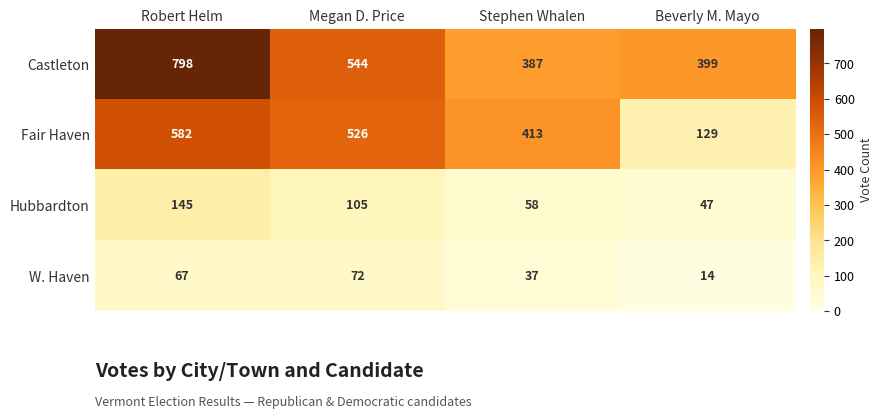

The Fair Haven series shows 526 at Megan D. Price. True or false?

True